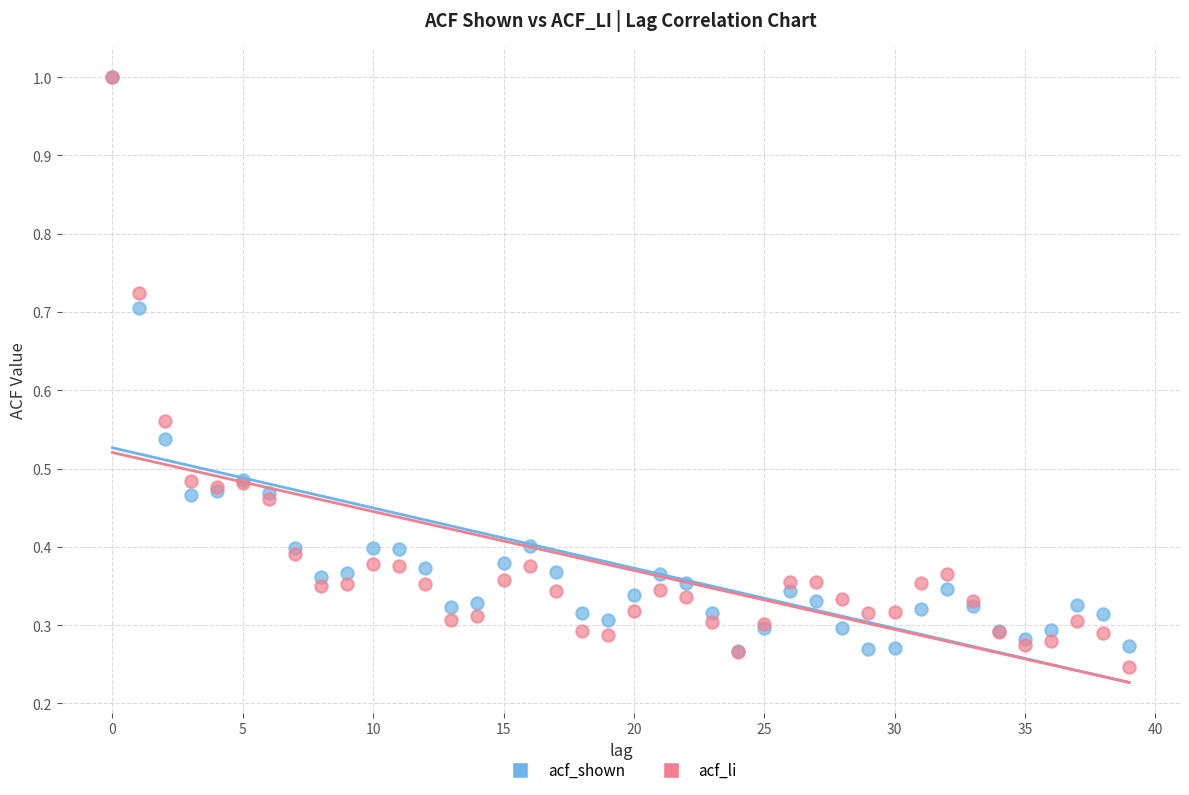

Which series reaches the minimum Y coordinate?

acf_li